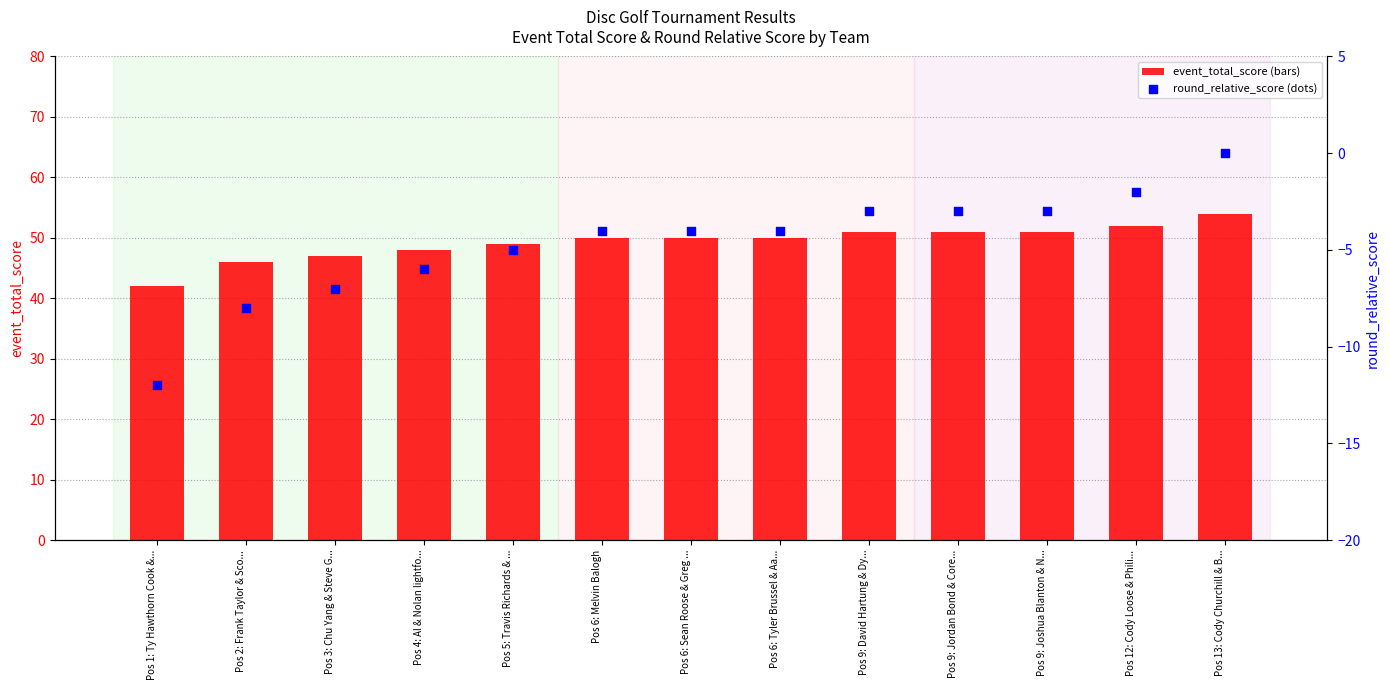

Which series contains the highest Y value?

event_total_score